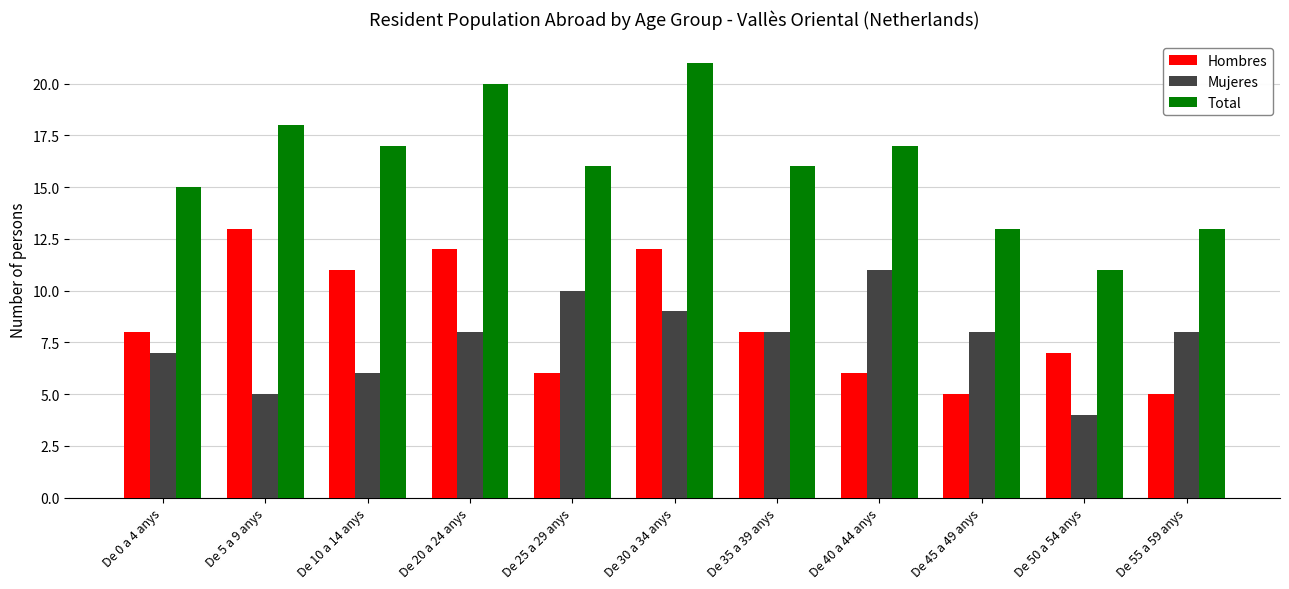

Which series has the largest range (max minus min)?

Total